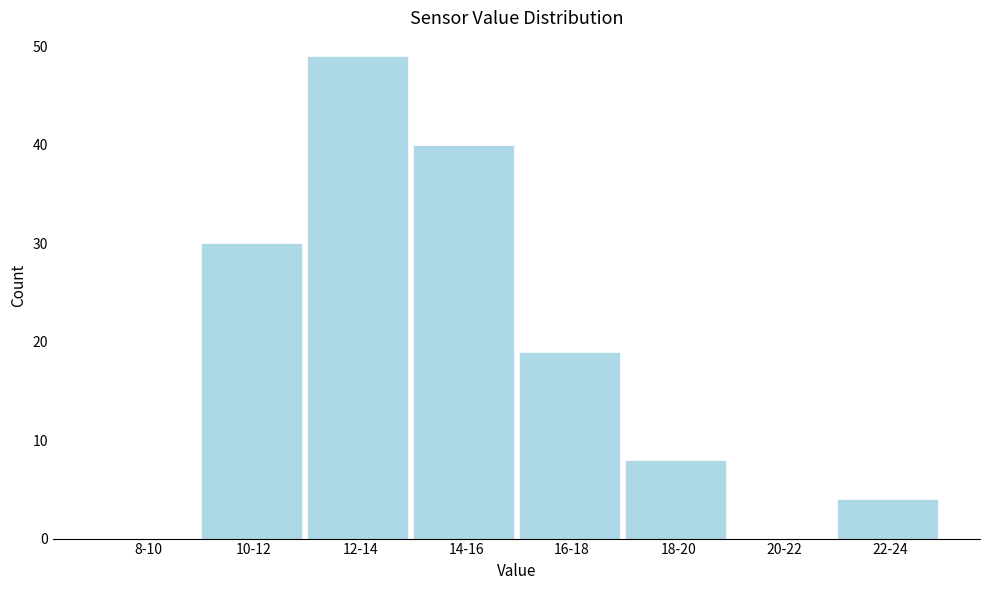

Reading left to right, extract all data points from this chart.

8-10=0	10-12=30	12-14=49	14-16=40	16-18=19	18-20=8	20-22=0	22-24=4